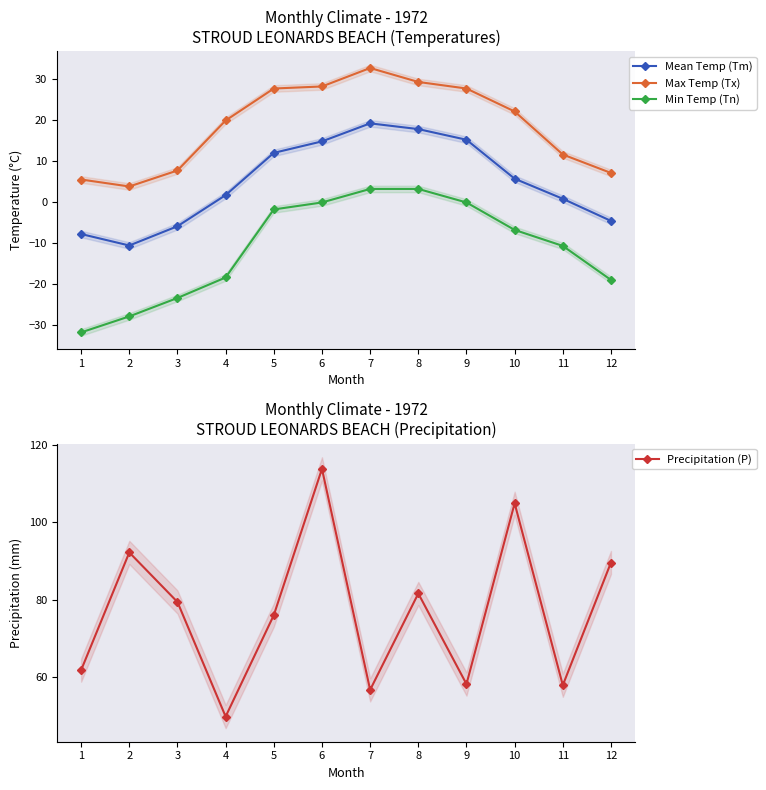

At which category does Max Temp (Tx) reach its first local valley?

2